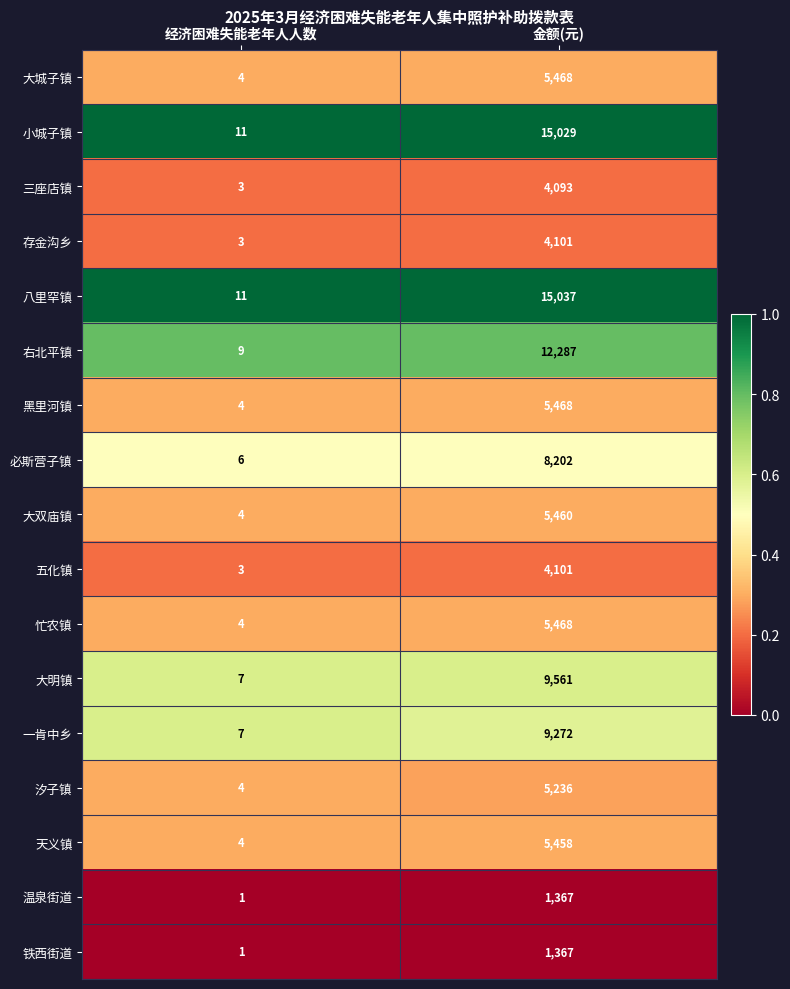

What is the minimum value for 汐子镇?

4